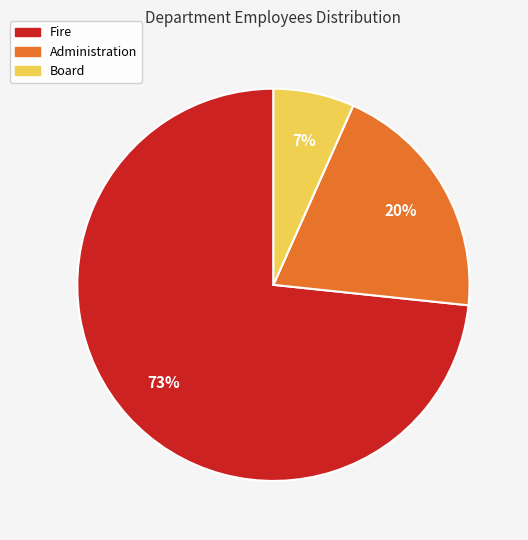

The Administration slice represents 30% of the pie. True or false?

False